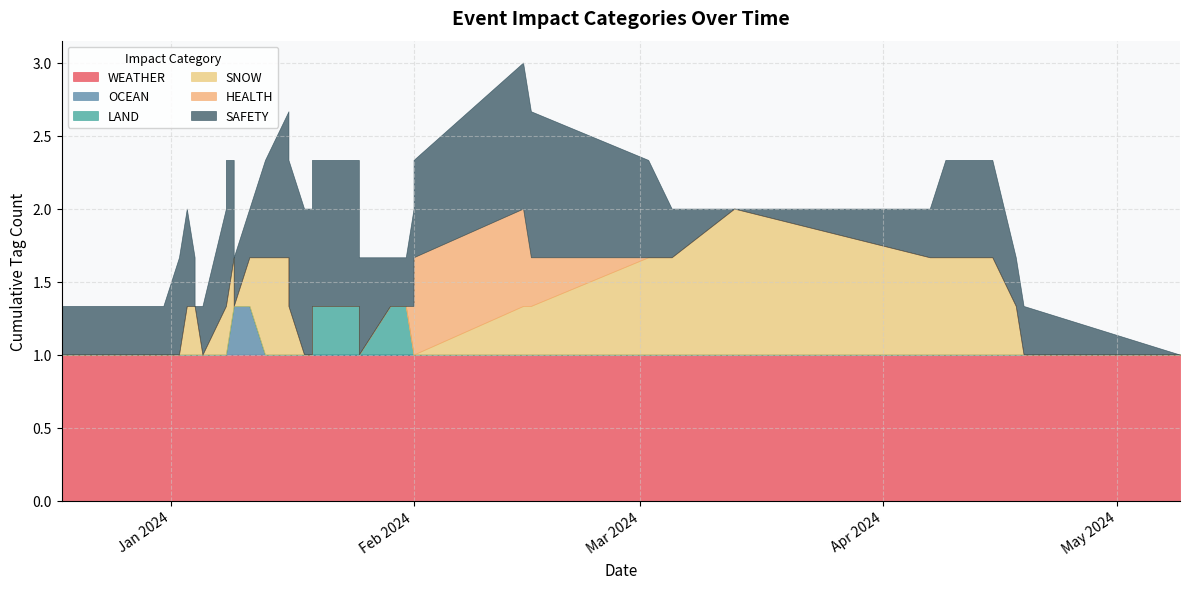

What is the difference between the second highest and second lowest values in the SAFETY series?

1